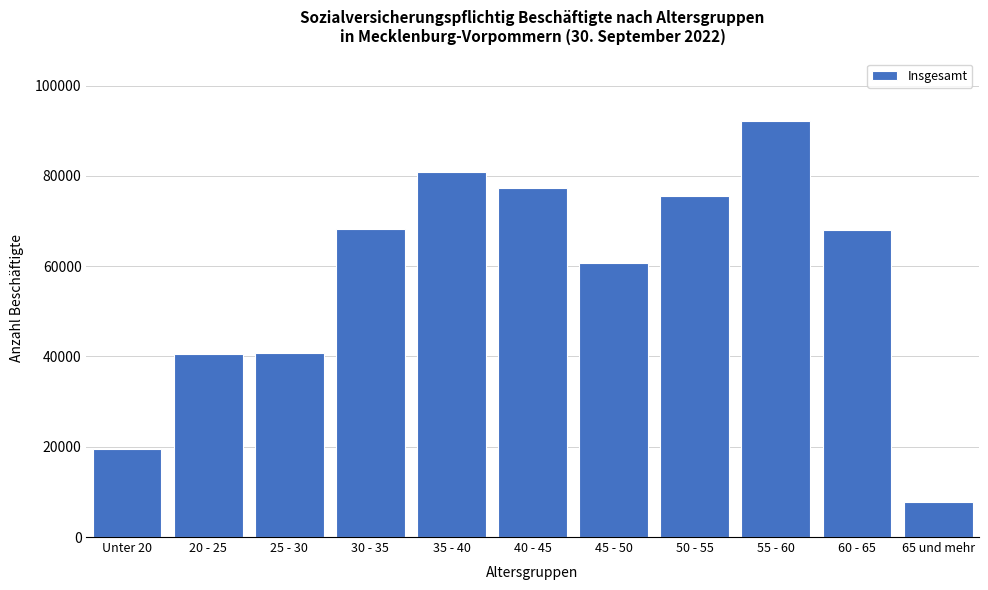

The value at 40 - 45 is 77313. True or false?

True